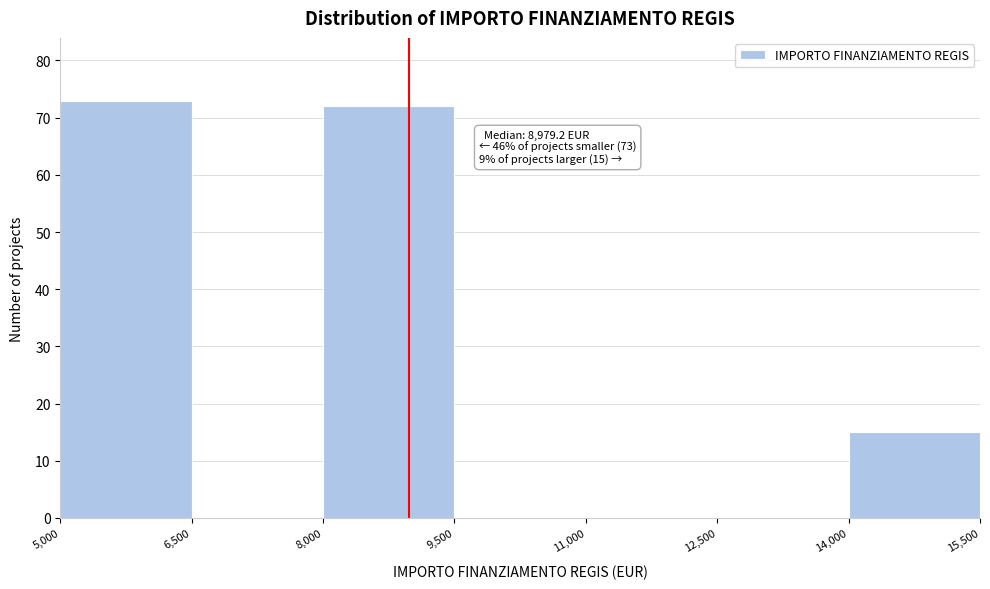

Over which range of the x-axis is the bar tallest?

5,000 to 6,500